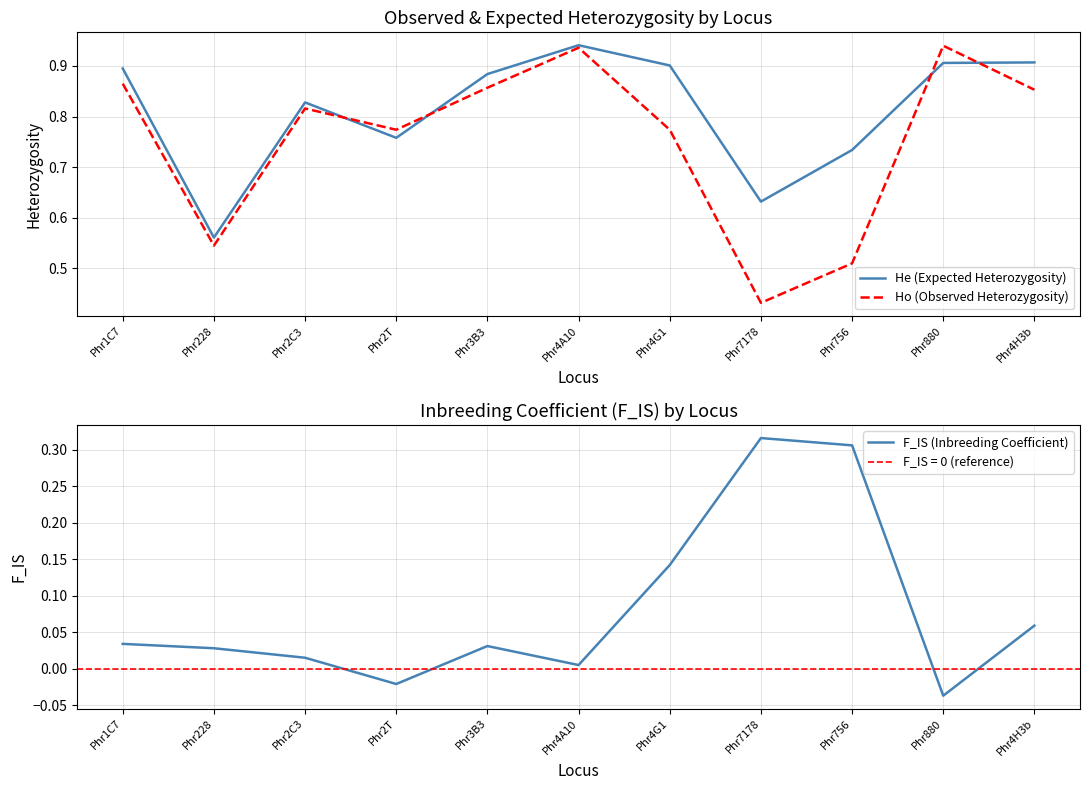

The value of Ho (Observed Heterozygosity) at Phr228 is 0.9. True or false?

False